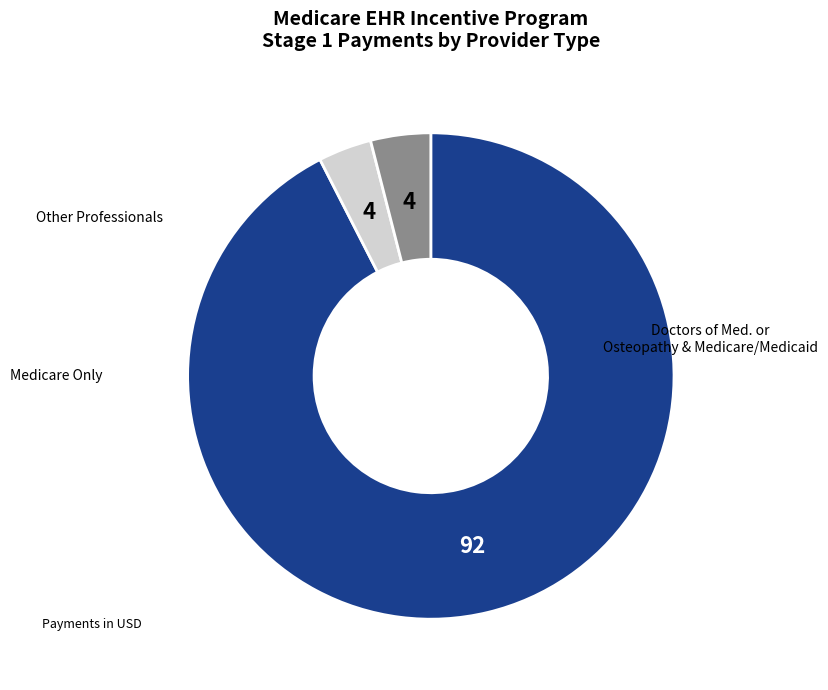

Count the number of slices in the pie.

3